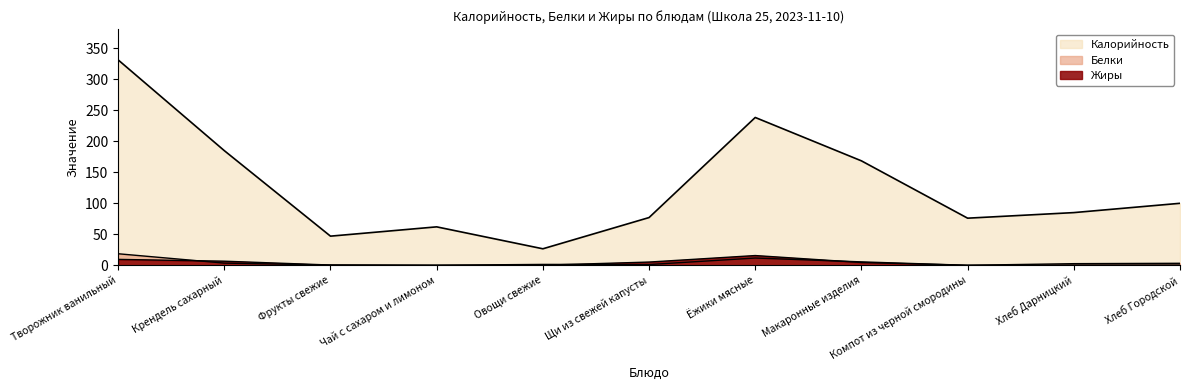

What is the label of the 5th point from the right?

Ёжики мясные